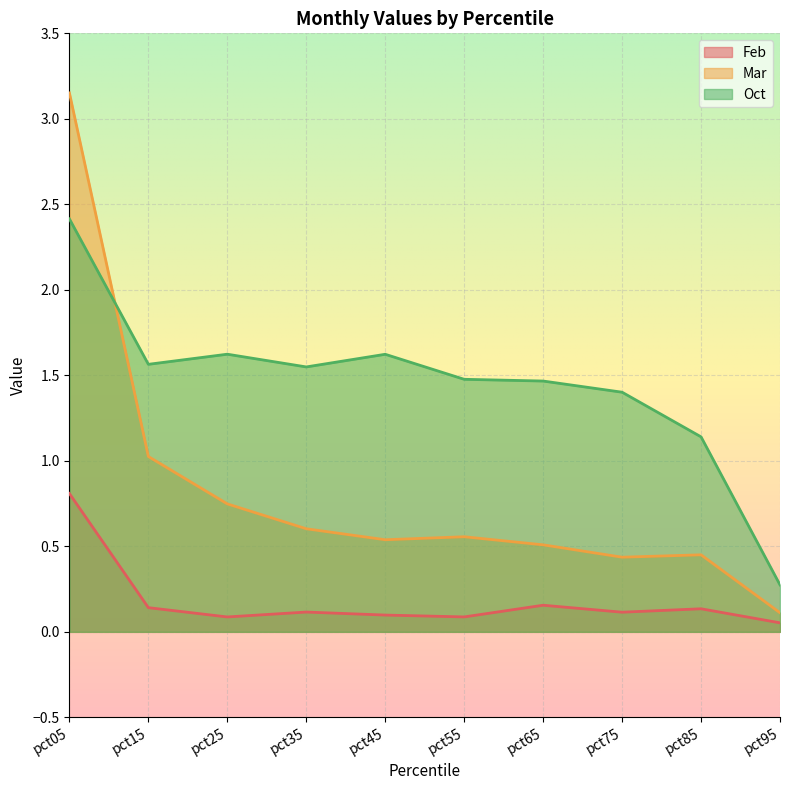

What is the value of the Oct point at the 3rd from the left?

1.6